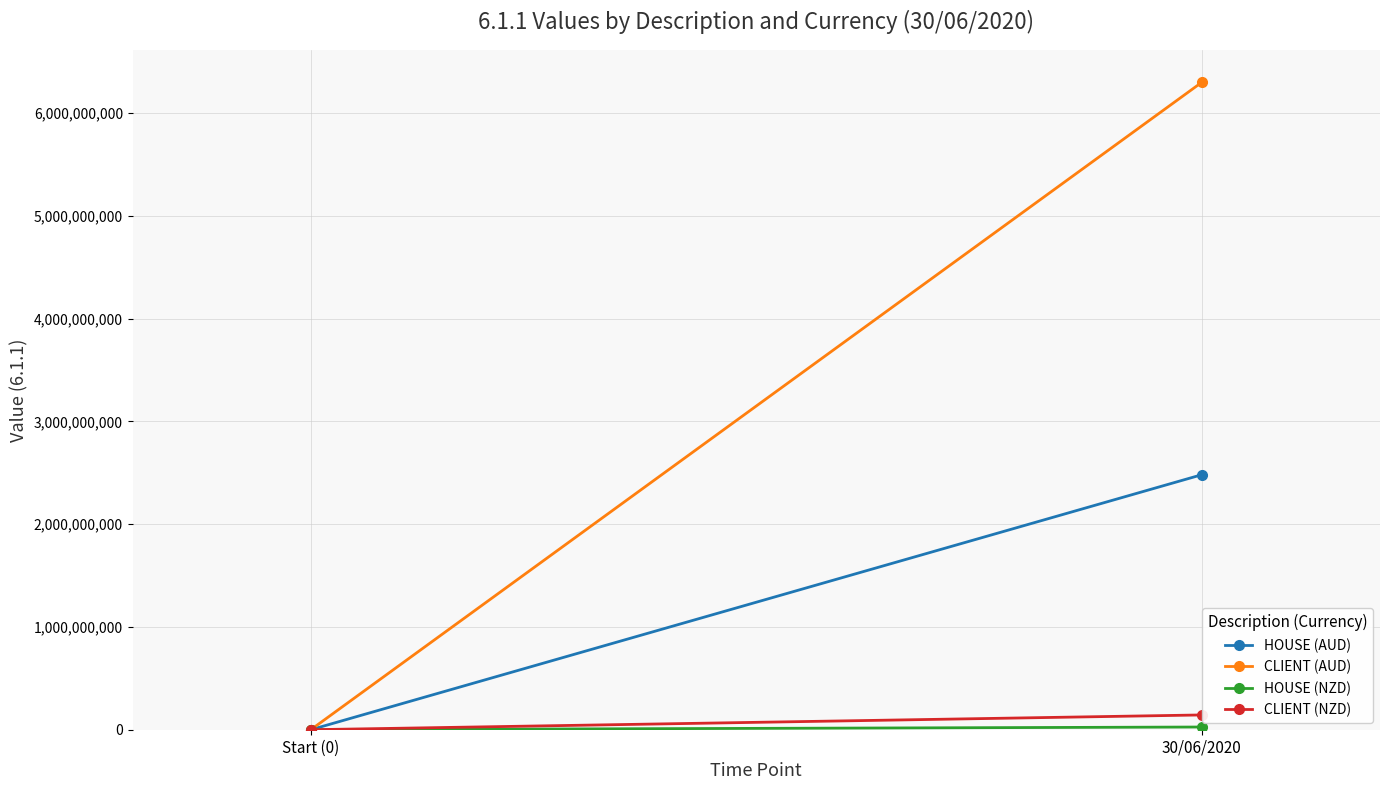

How many lines are shown in the chart?

4